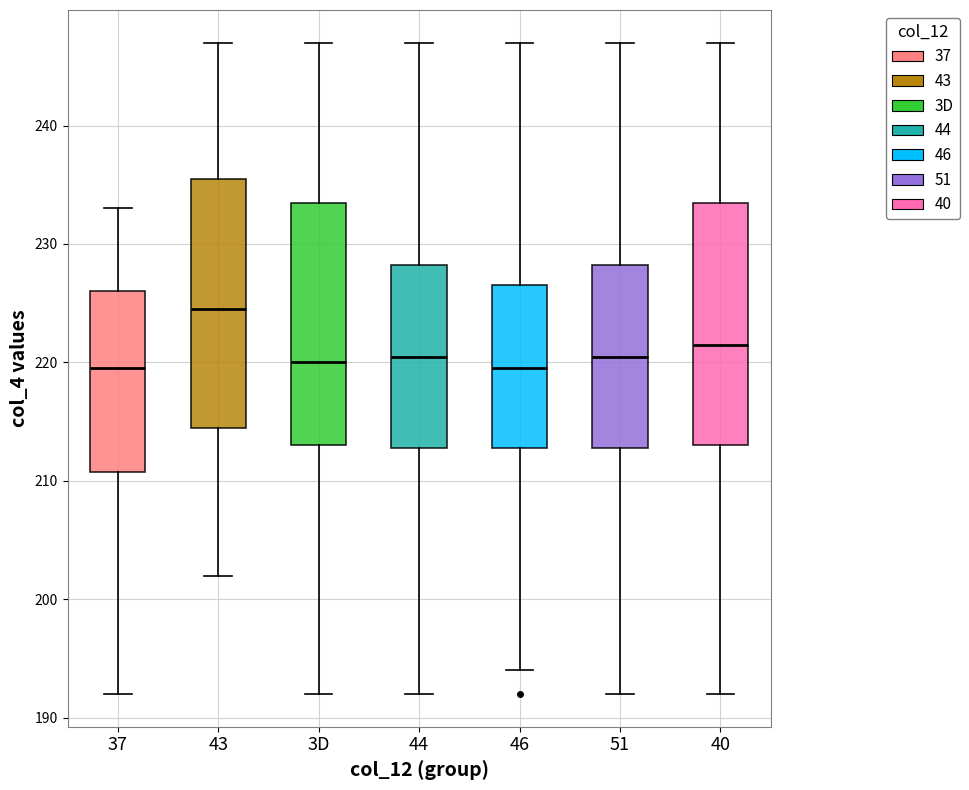

Where is the upper edge of the box for 43 on the y-axis? The values are not printed on the chart, so give them approximately, as read against the axis.

236